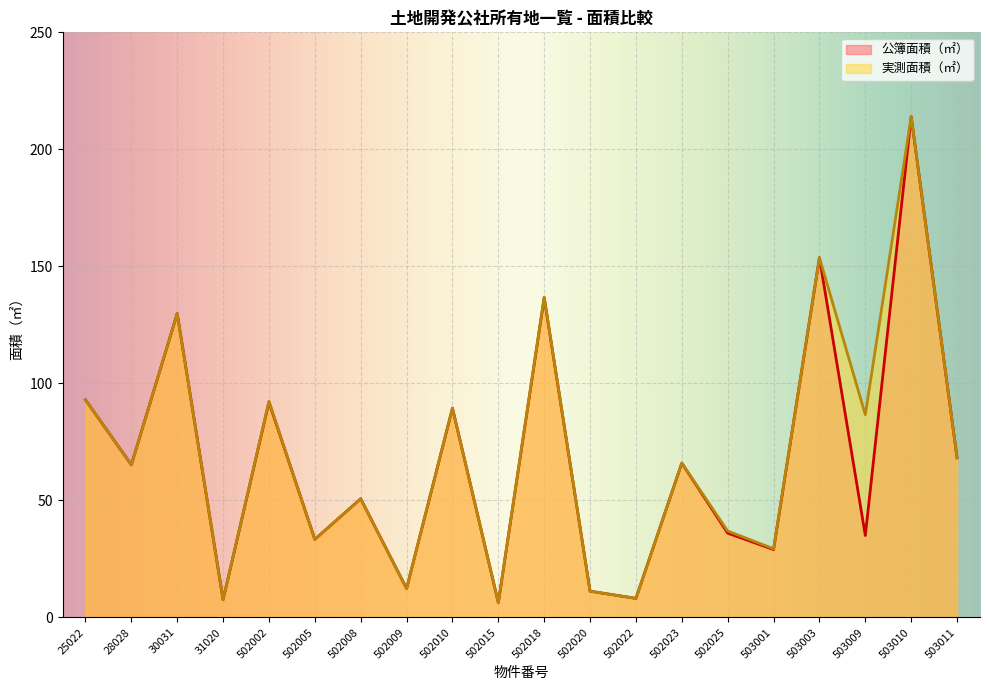

What is the value of the 実測面積（㎡） point at the 2nd from the left?

65.2